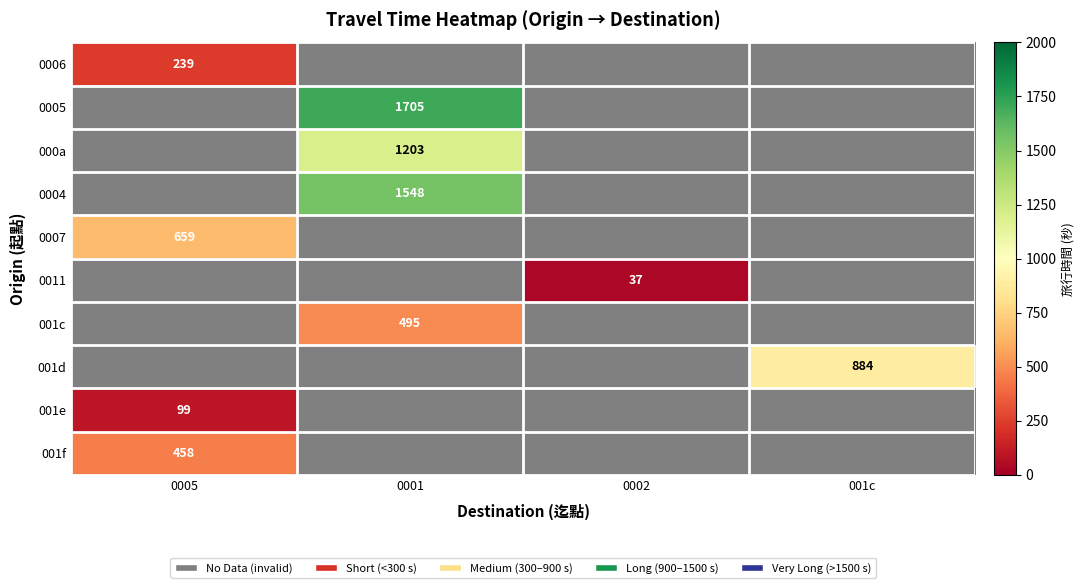

The 000a series shows 1658 at 0001. True or false?

False